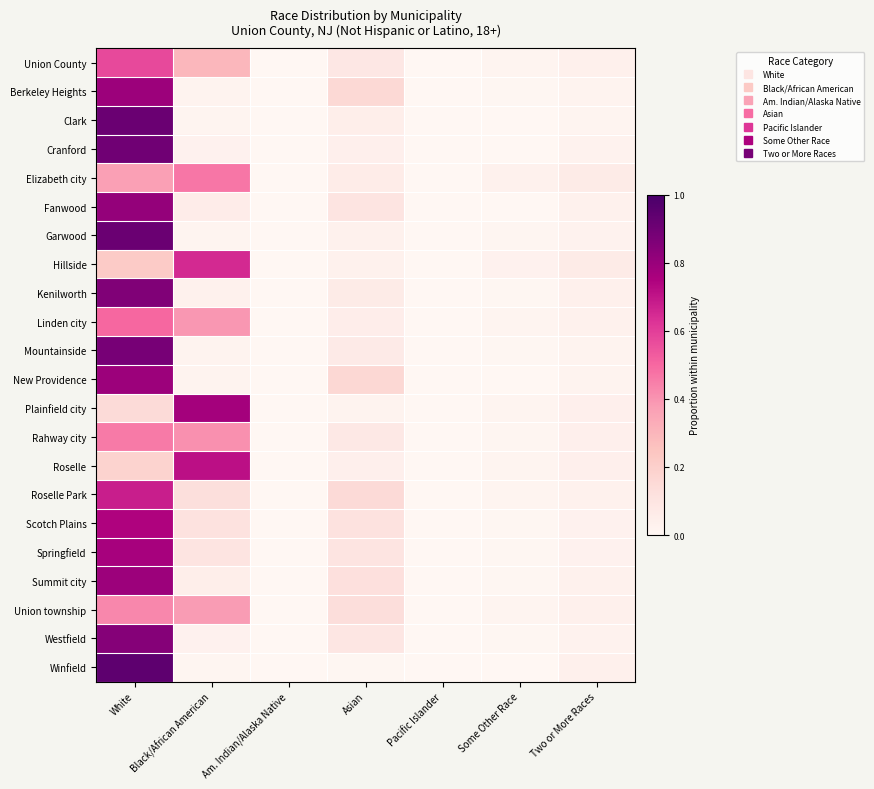

How many data points does each series have?

7